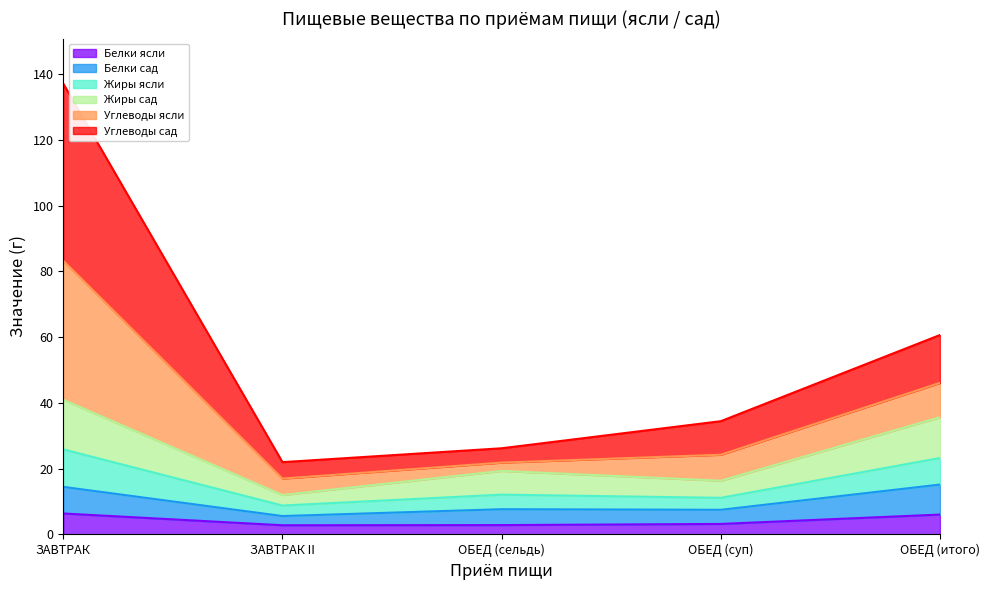

What is the maximum value for Белки ясли?

6.4